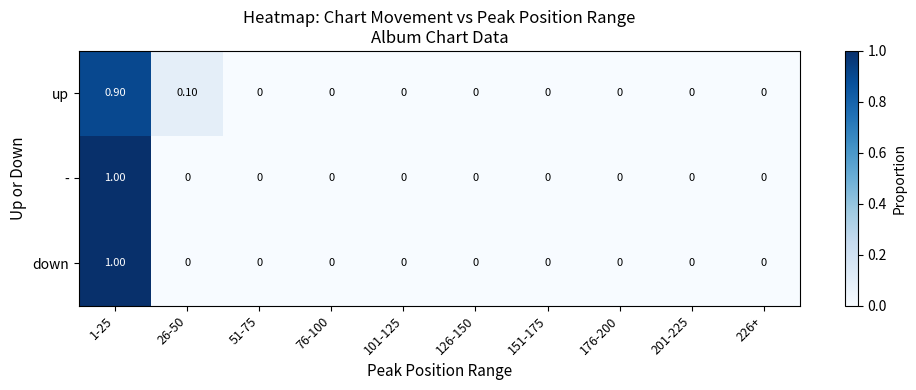

Which series changed the most between 26-50 and 126-150?

up